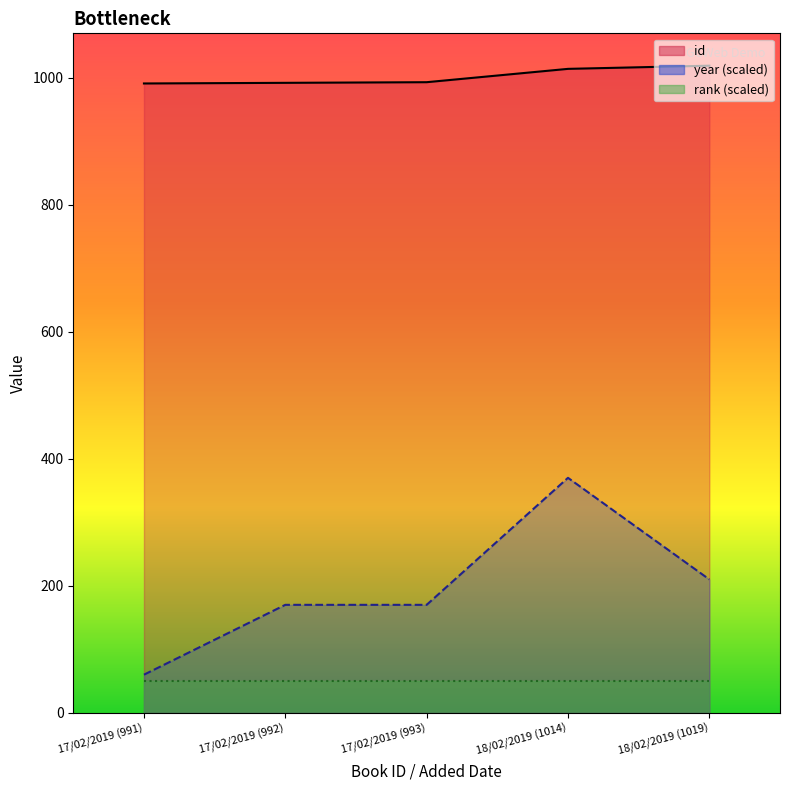

At which category is the sum across all series the highest?

18/02/2019 (1014)